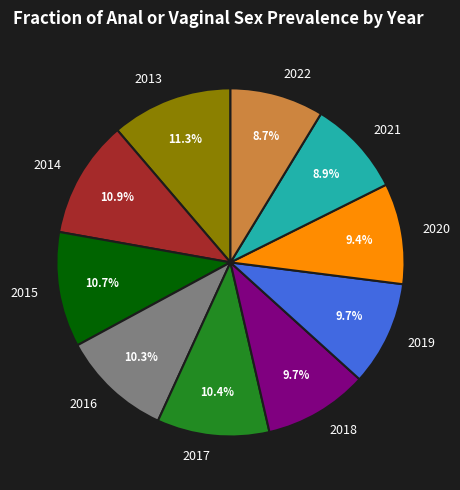

True or false: 2014 accounts for 21% of the total.

False